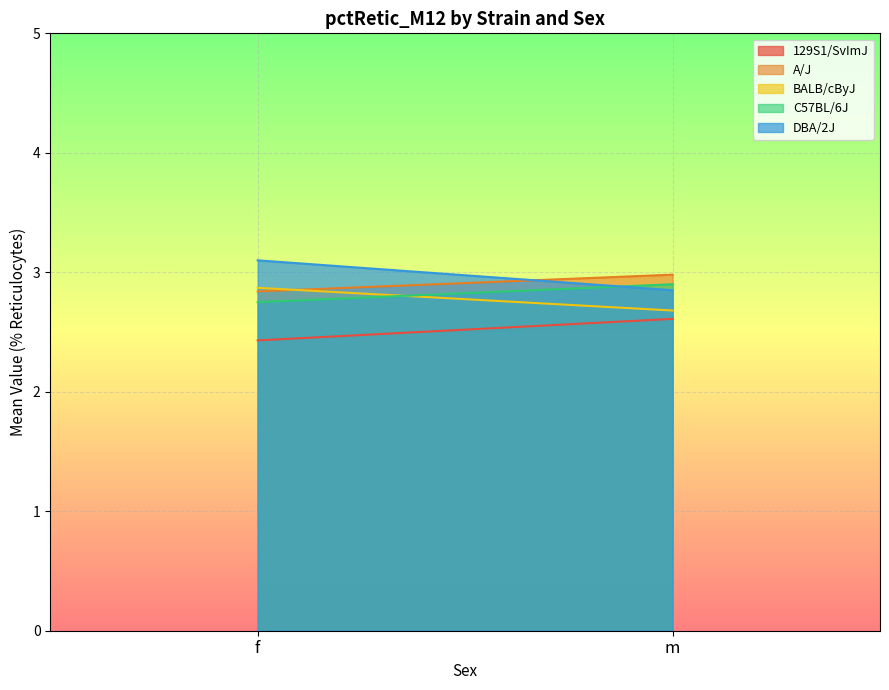

The value of A/J at m is 1.7. True or false?

False